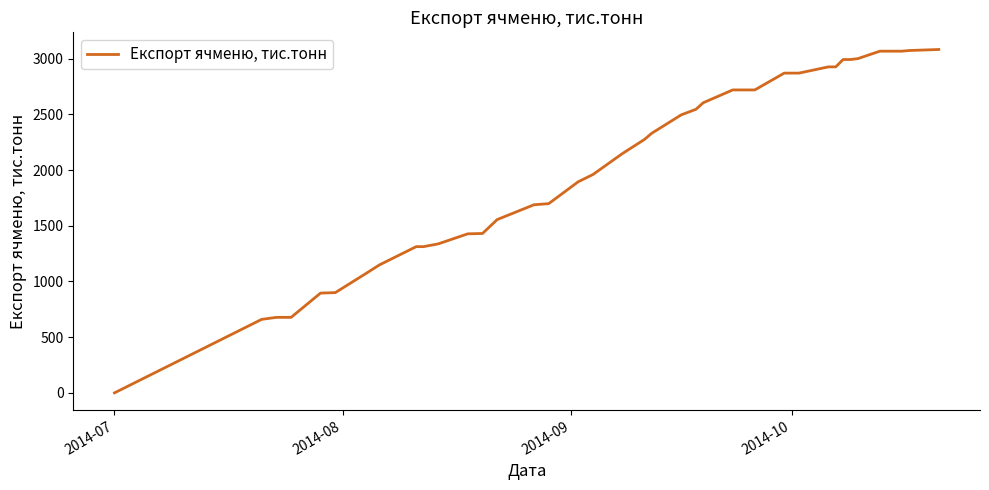

What is the greatest value displayed?

3083